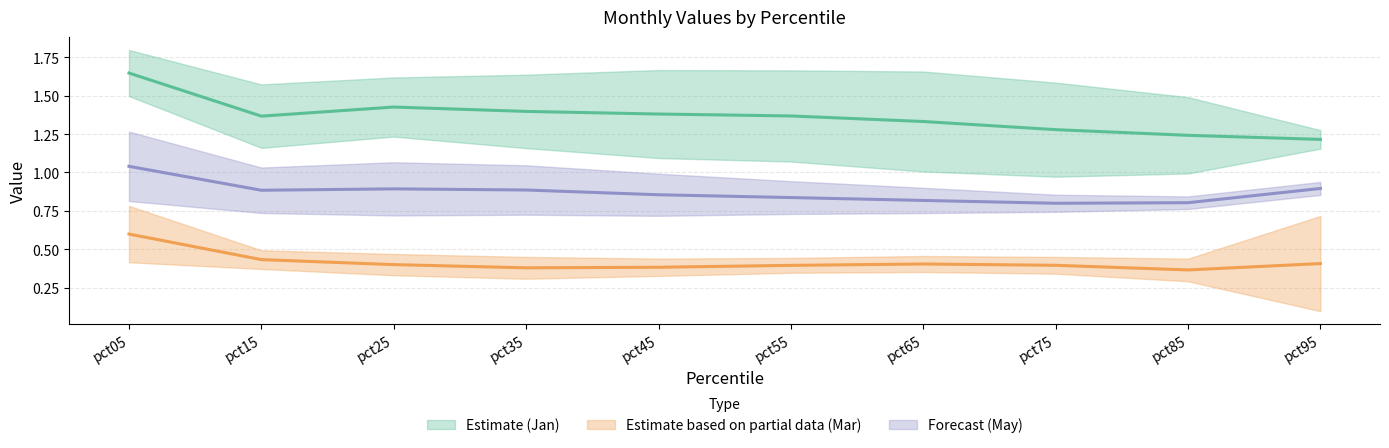

What is the spread (max minus min) of values at pct45?

1.0